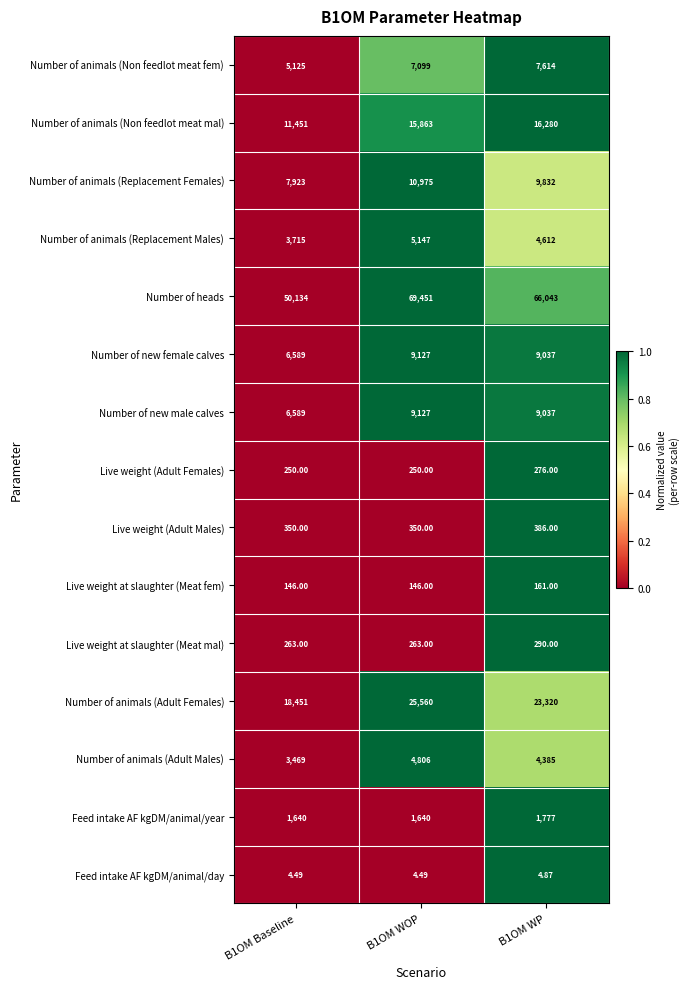

Which series changed the most between B1OM Baseline and B1OM WOP?

Number of heads